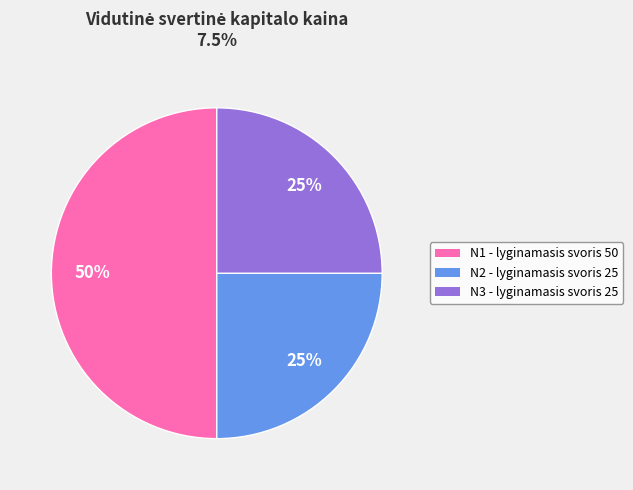

To the nearest percent, what percentage of the pie is N3 - lyginamasis svoris 25?

25%